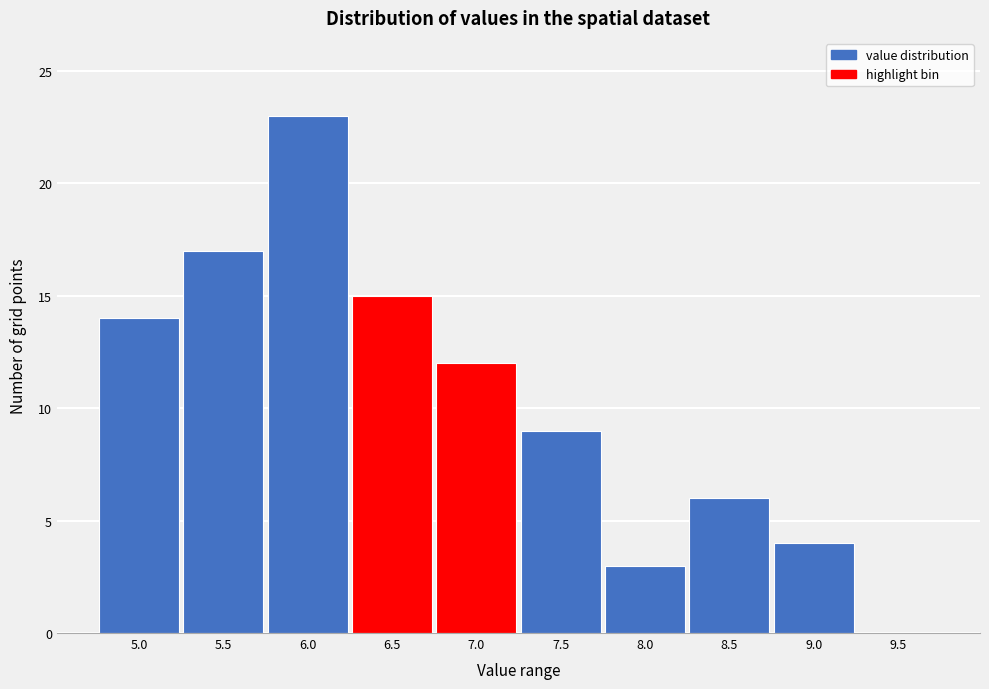

Reading right to left, list all the values displayed in this chart.

9.5=0	9.0=4	8.5=6	8.0=3	7.5=9	7.0=12	6.5=15	6.0=23	5.5=17	5.0=14